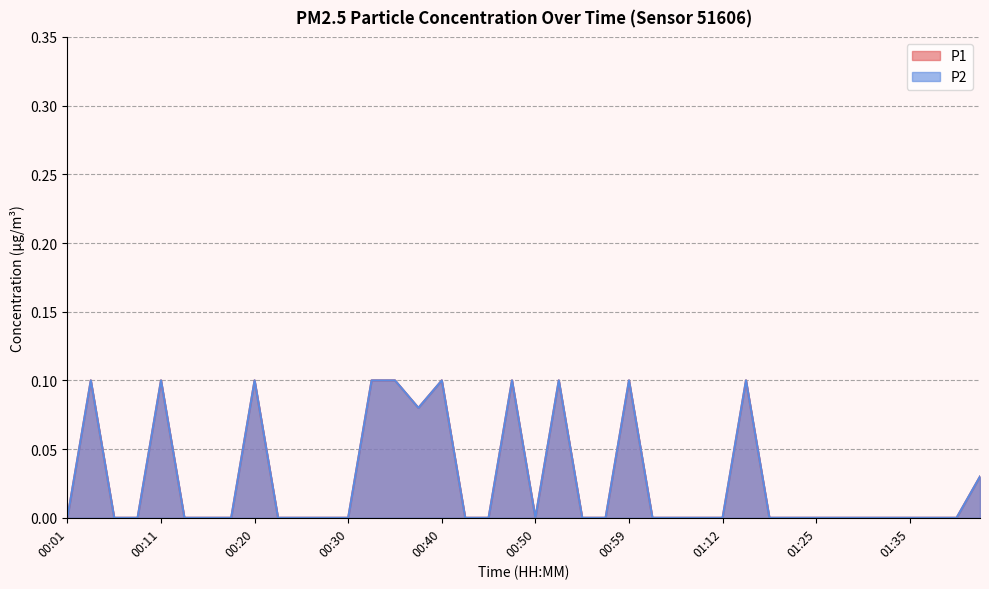

Is the value of P1 at 00:08 greater than the value of P2 at 01:22?

No